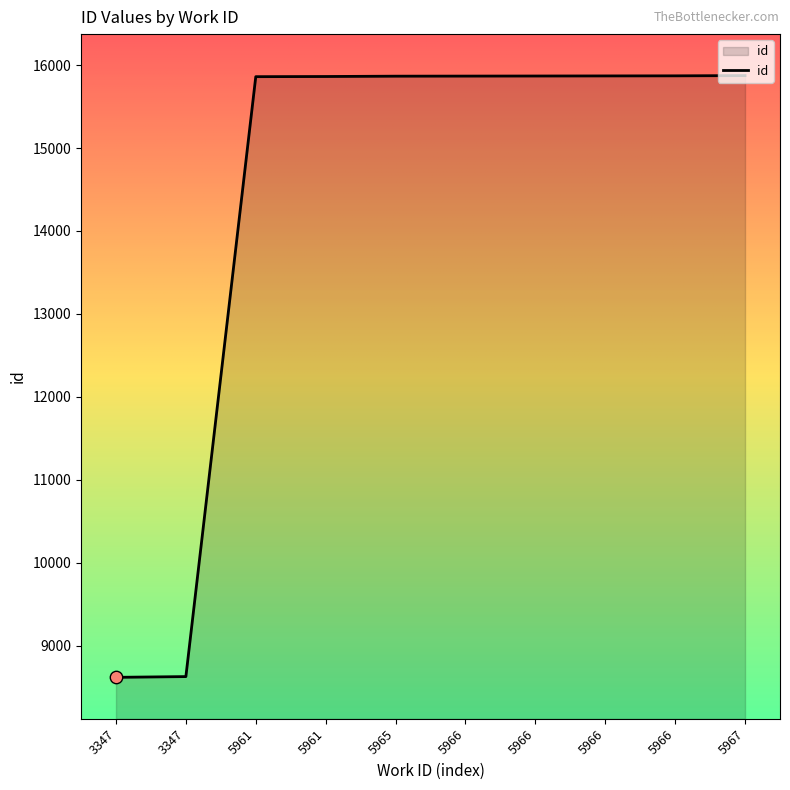

What is the ratio of the value at 3347 to the value at 5966?

0.5